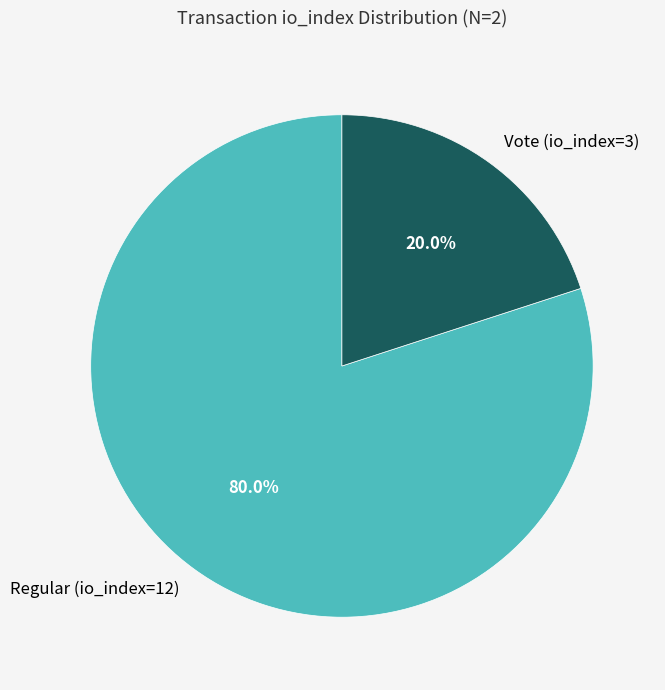

Does any single category account for the majority?

Yes